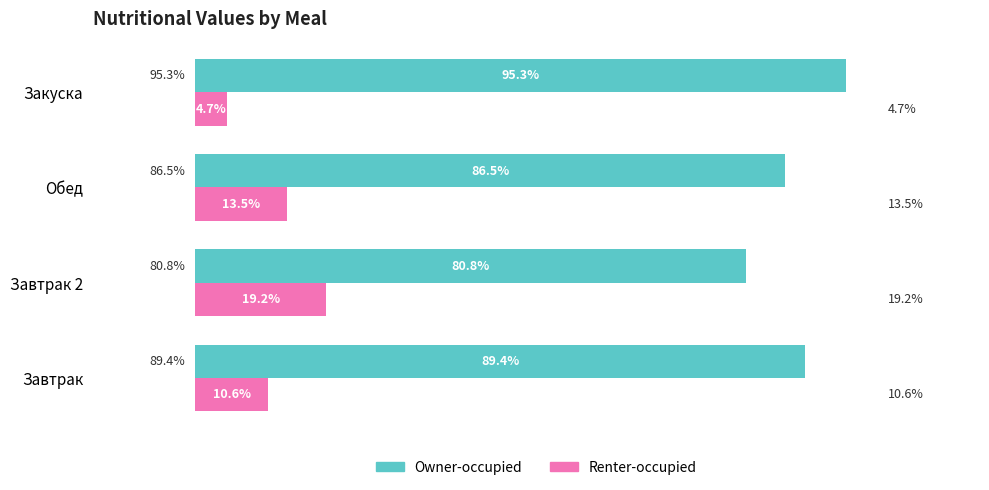

Where is Renter-occupied nearest to the value 11?

Завтрак